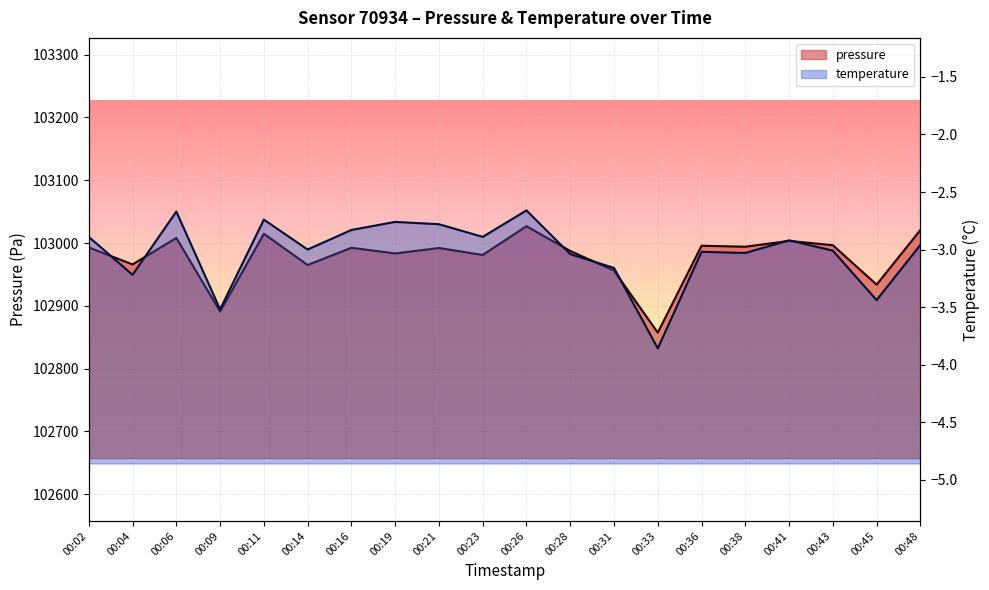

How many series are shown in this chart?

2